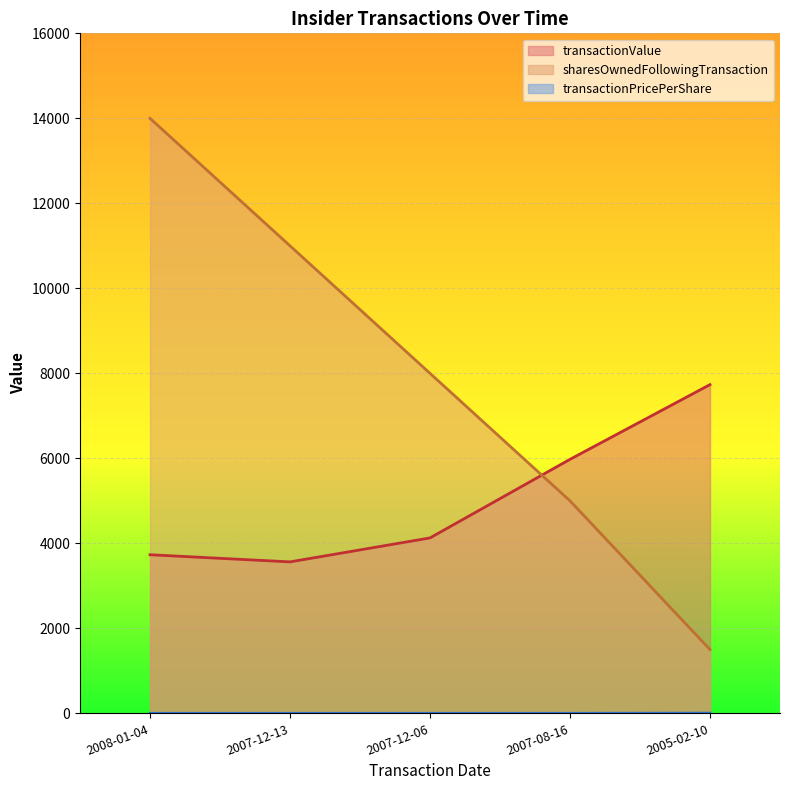

True or false: sharesOwnedFollowingTransaction has a value of 327.0 at 2005-02-10.

False